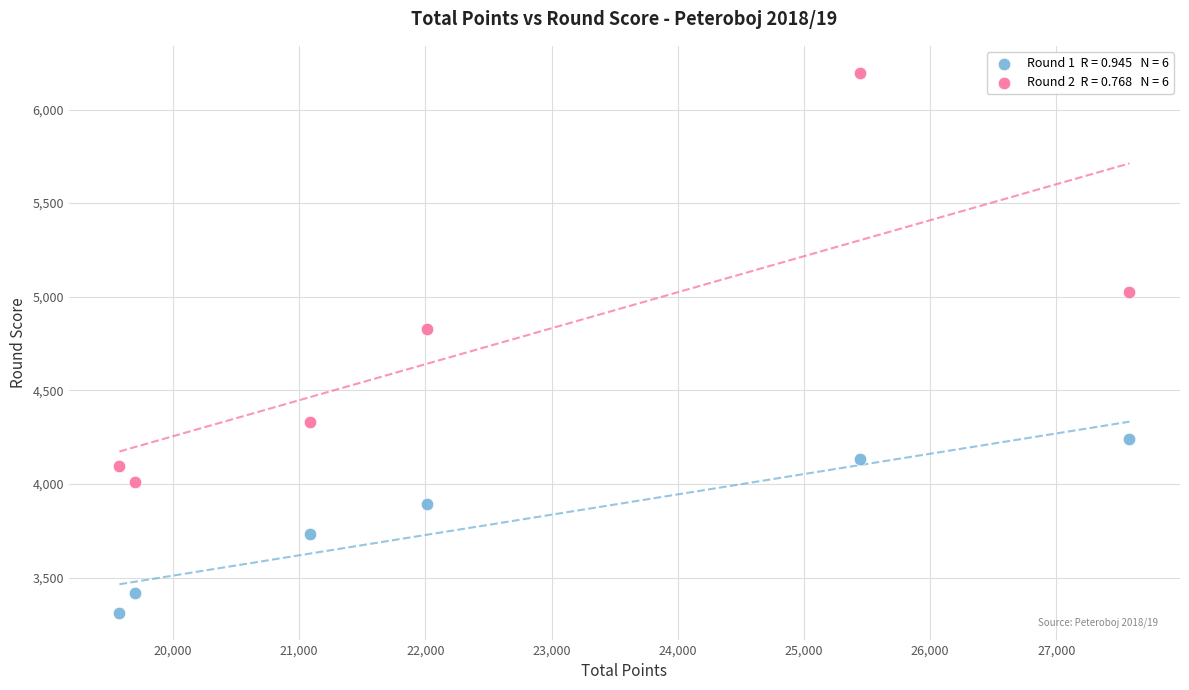

Across all series, what Y value is closest to 4754?

4829